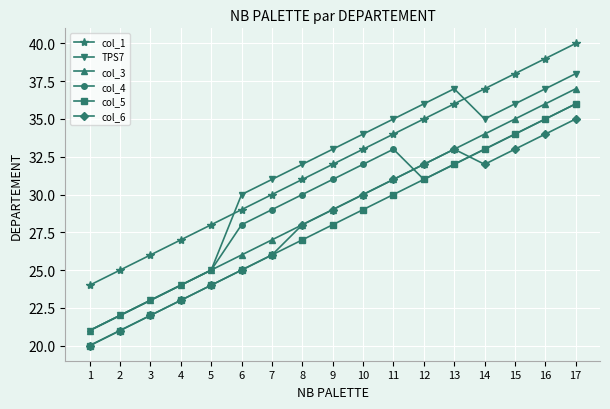

Which category has the highest value across all series?

17